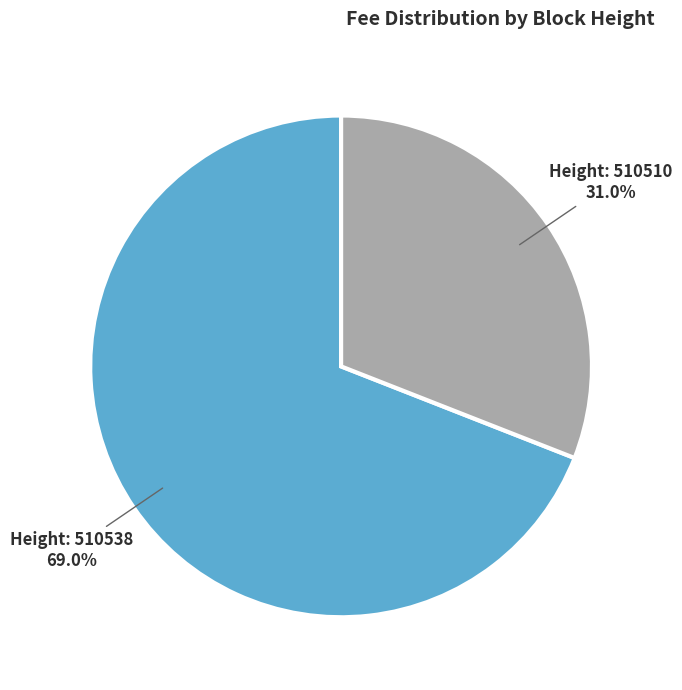

Is there a majority slice in this chart?

Yes